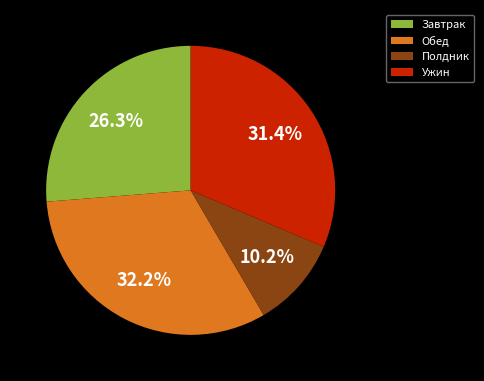

Rank the categories by value from highest to lowest.

Обед, Ужин, Завтрак, Полдник